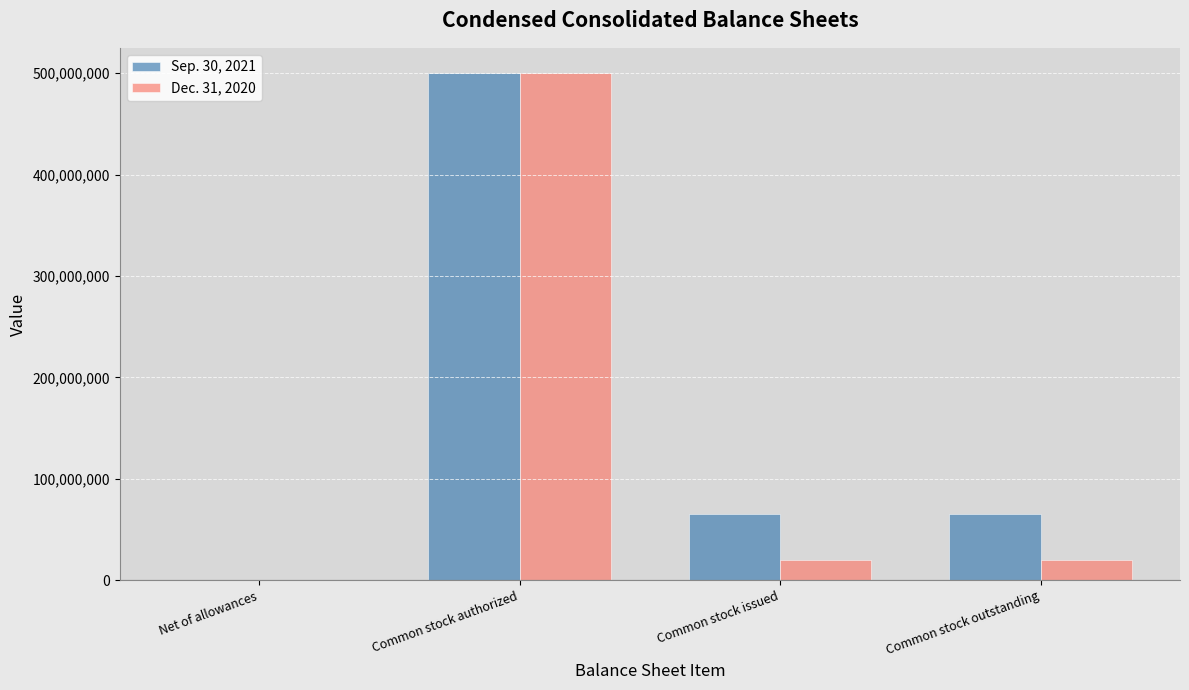

Which series changed the most between Common stock authorized and Common stock issued?

Dec. 31, 2020